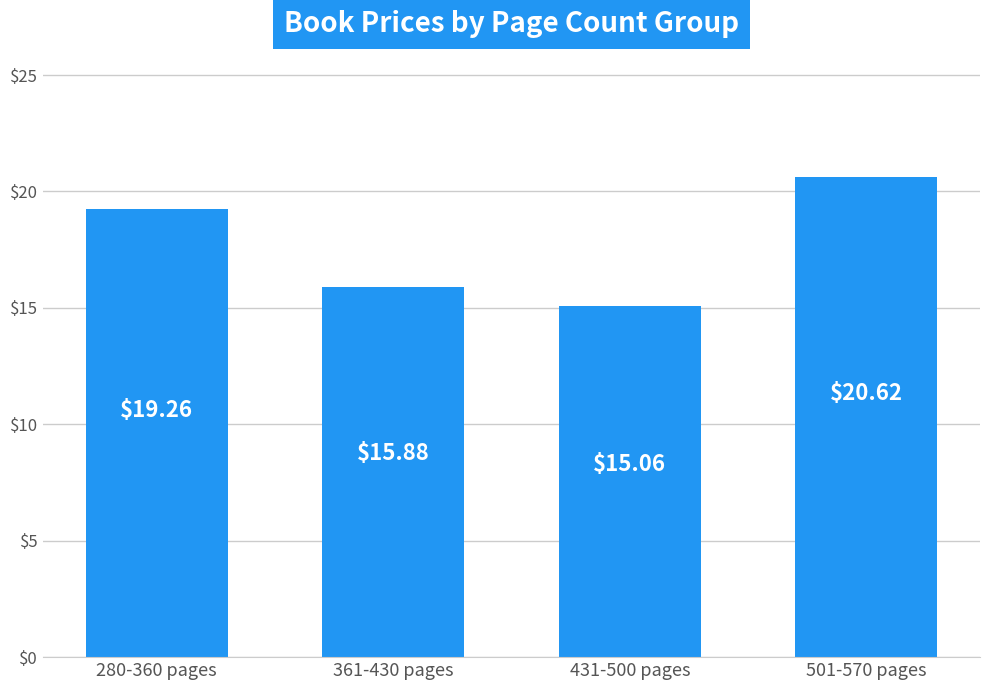

How many bars are there in total?

4